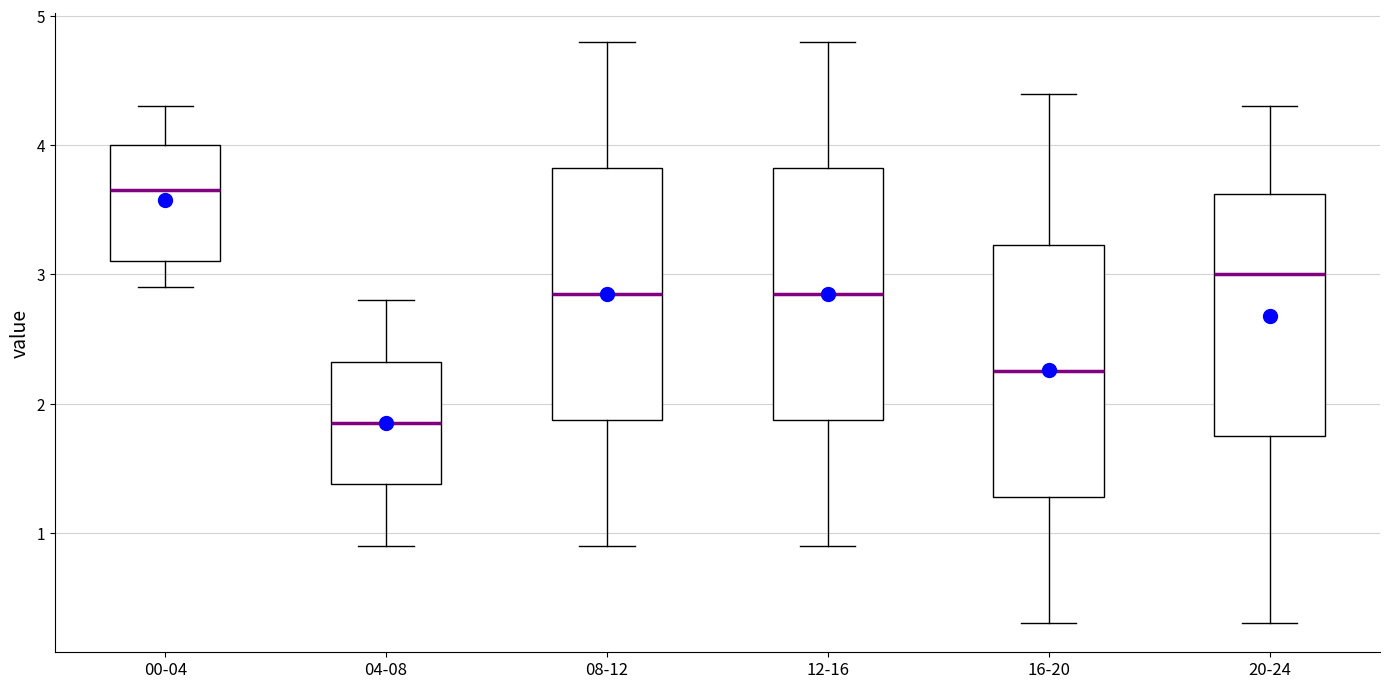

Reading left to right, transcribe this box plot: for each box, give where its median line is, the range the box spans, and where its two whiskers end, as read against the y-axis. The values are not printed on the chart, so give them approximately, as read against the axis.

00-04: median 3.7, box 3.1 to 4.0, whiskers 2.9 to 4.3
04-08: median 1.9, box 1.4 to 2.3, whiskers 0.9 to 2.8
08-12: median 2.9, box 1.9 to 3.8, whiskers 0.9 to 4.8
12-16: median 2.9, box 1.9 to 3.8, whiskers 0.9 to 4.8
16-20: median 2.3, box 1.3 to 3.2, whiskers 0.3 to 4.4
20-24: median 3.0, box 1.8 to 3.6, whiskers 0.3 to 4.3